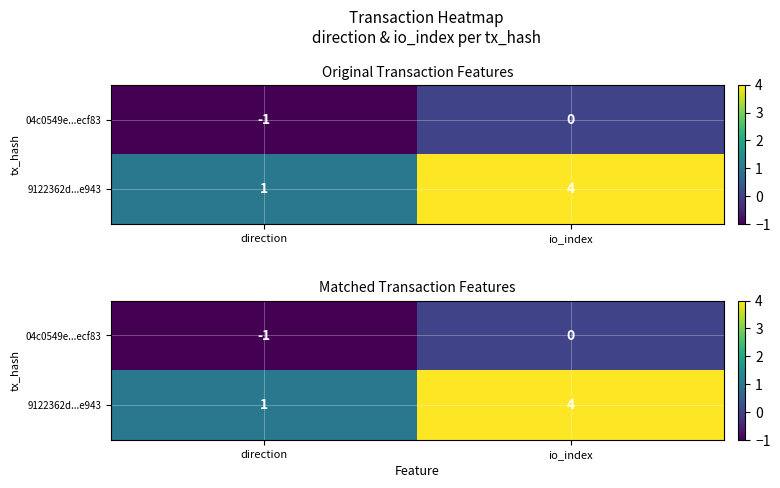

Is it true that 9122362d...e943 equals 6 at io_index?

False